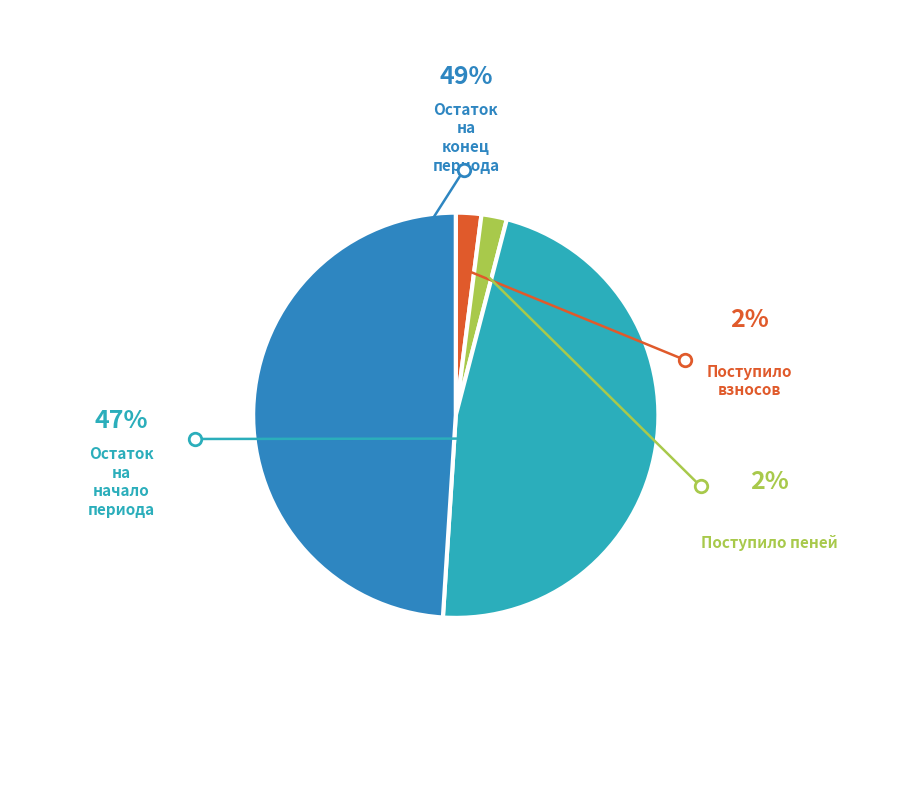

How many segments does this pie chart have?

4